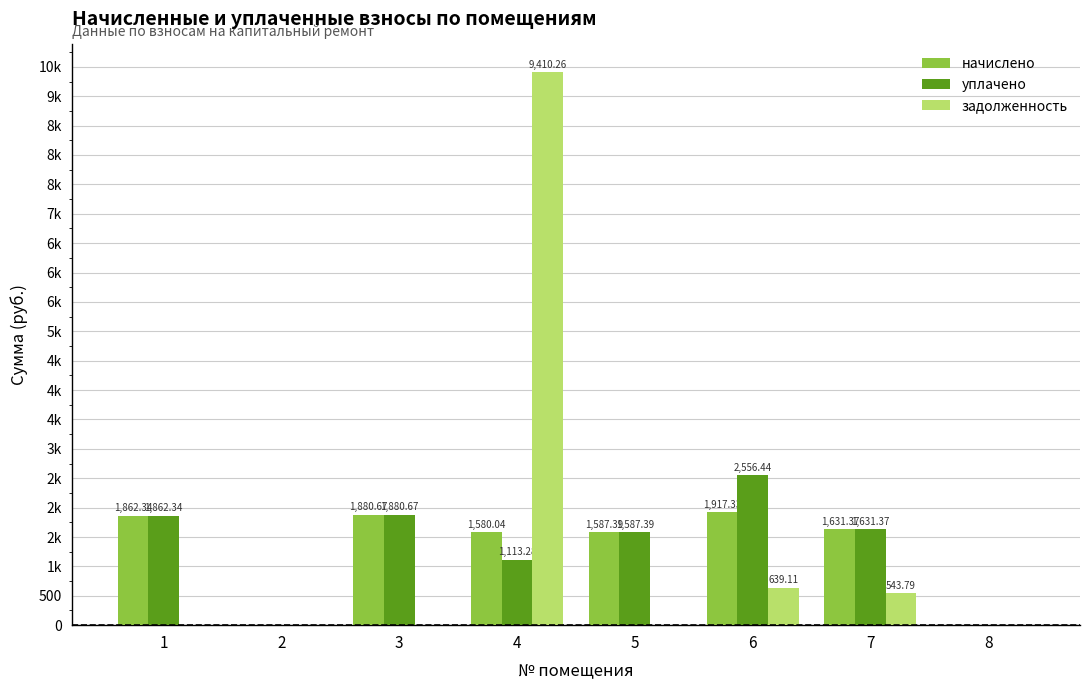

Reading left to right, list all the values displayed in this chart.

начислено: 1862.3	0.0	1880.7	1580.0	1587.4	1917.3	1631.4	0.0
уплачено: 1862.3	0.0	1880.7	1113.3	1587.4	2556.4	1631.4	0.0
задолженность: 0.0	0.0	0.0	9410.3	0.0	639.1	543.8	0.0